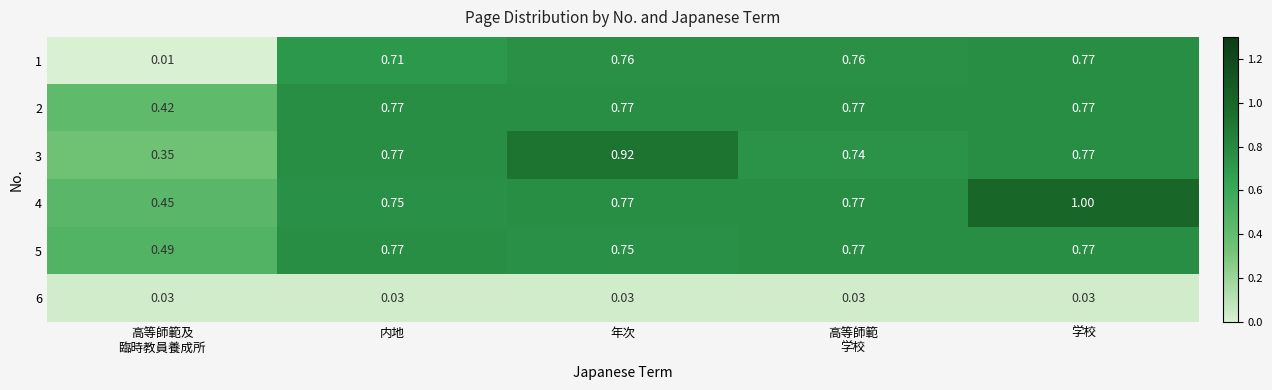

Which category has the highest value in the 4 series?

学校